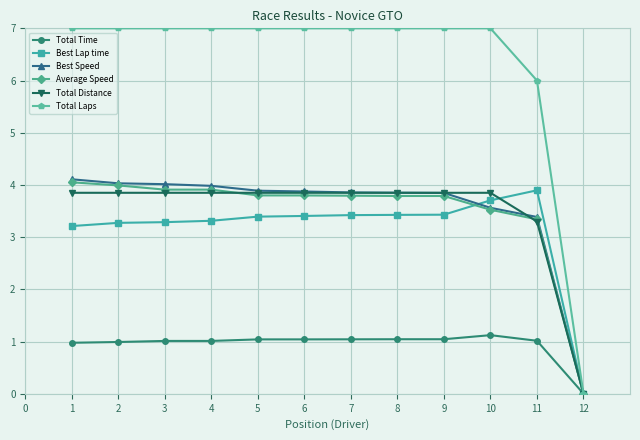

Which series changed the most between 5 and 11?

Total Laps